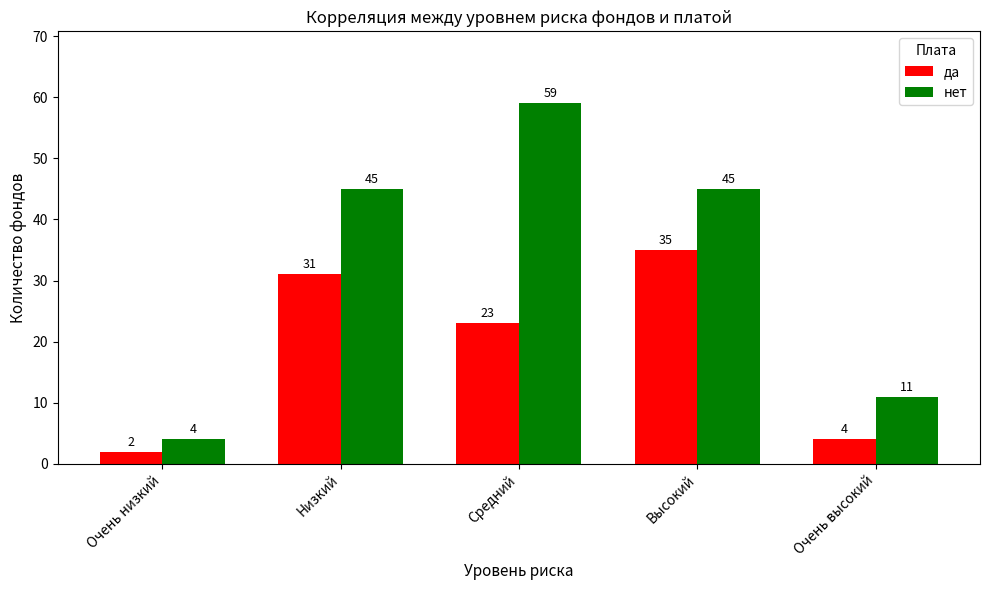

What is the total value across all series at Очень низкий?

6